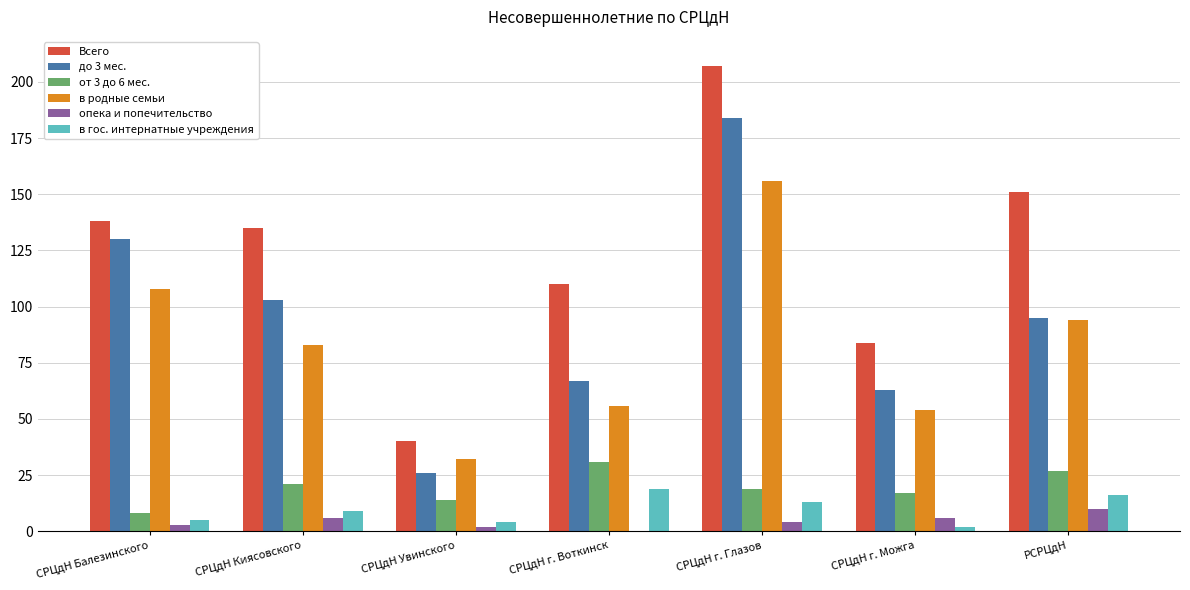

Reading left to right, what are all the values shown in this chart?

Всего: 138	135	40	110	207	84	151
до 3 мес.: 130	103	26	67	184	63	95
от 3 до 6 мес.: 8	21	14	31	19	17	27
в родные семьи: 108	83	32	56	156	54	94
опека и попечительство: 3	6	2	0	4	6	10
в гос. интернатные учреждения: 5	9	4	19	13	2	16